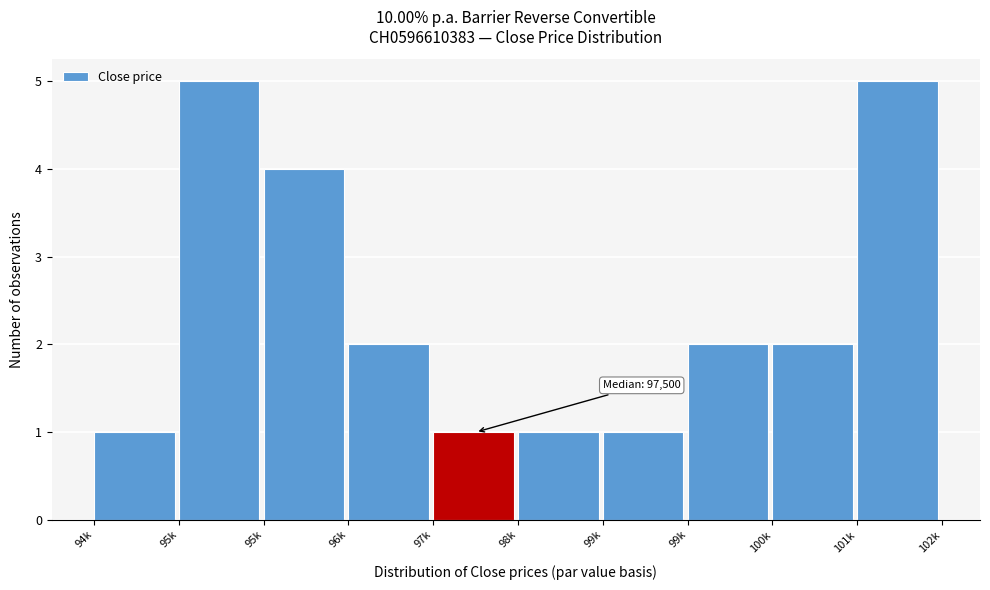

How many bars are there in total?

10